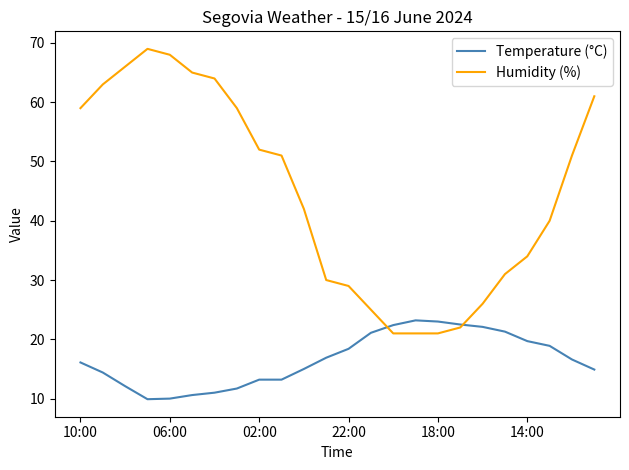

Which series has the largest total across all categories?

Humidity (%)